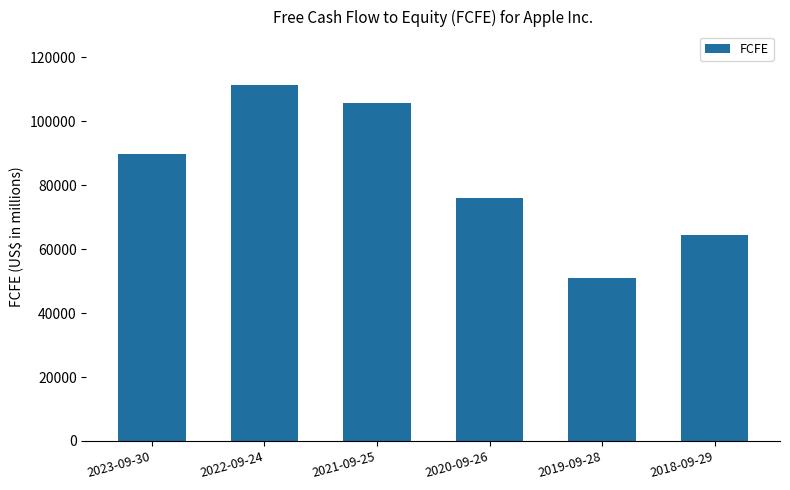

At which label is the value closest to 81198?

2020-09-26